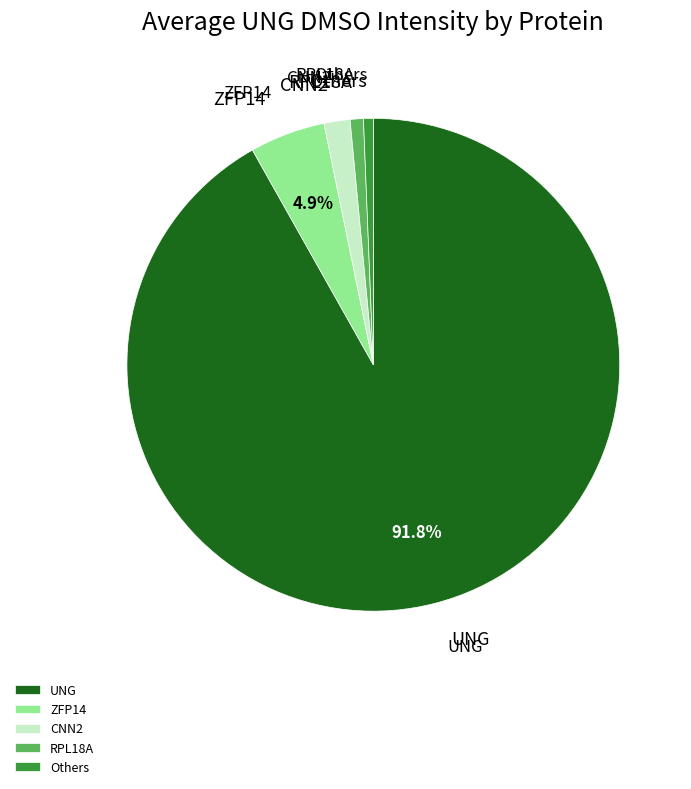

What is the majority slice?

UNG